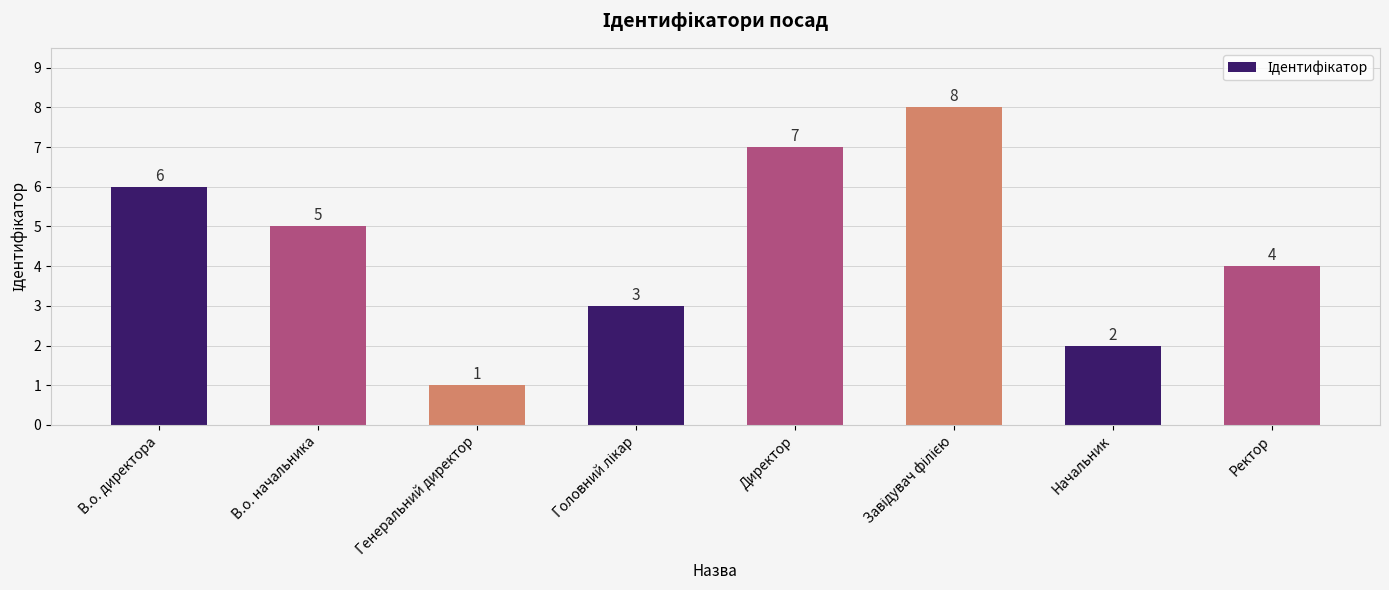

How many data points are less than 5?

4